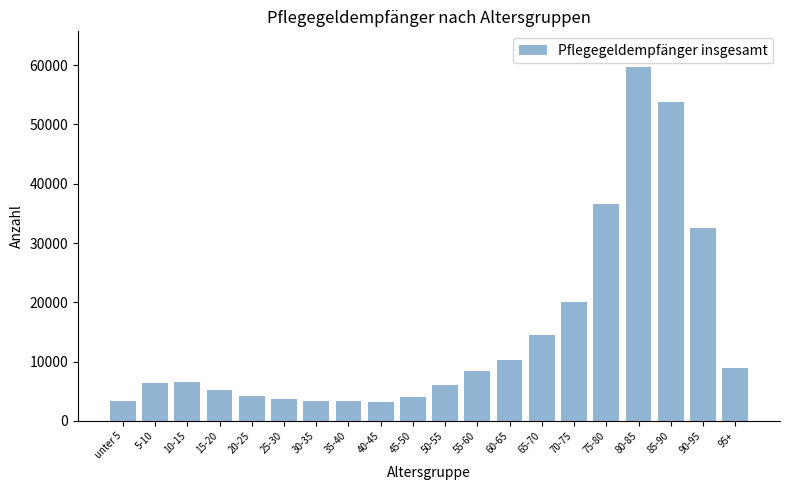

The value at 60-65 is 4476. True or false?

False